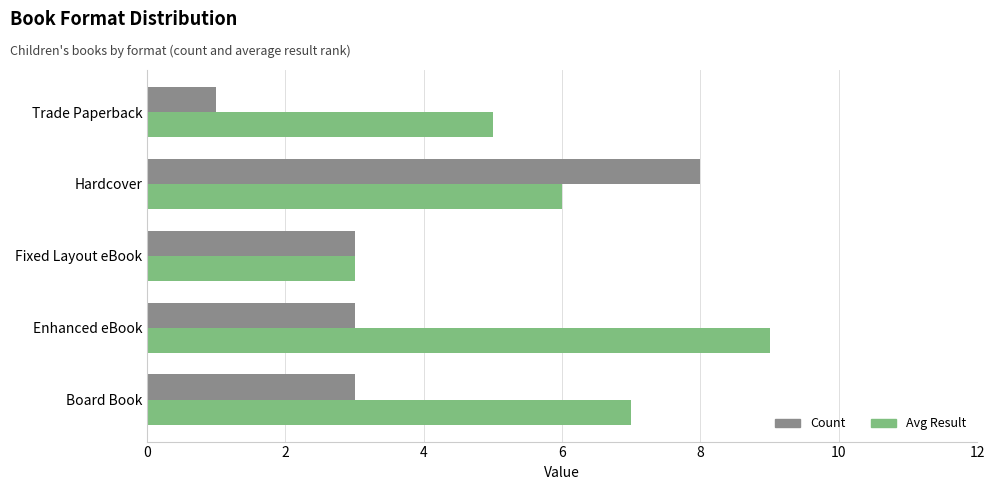

What is the total value across all series at Enhanced eBook?

12